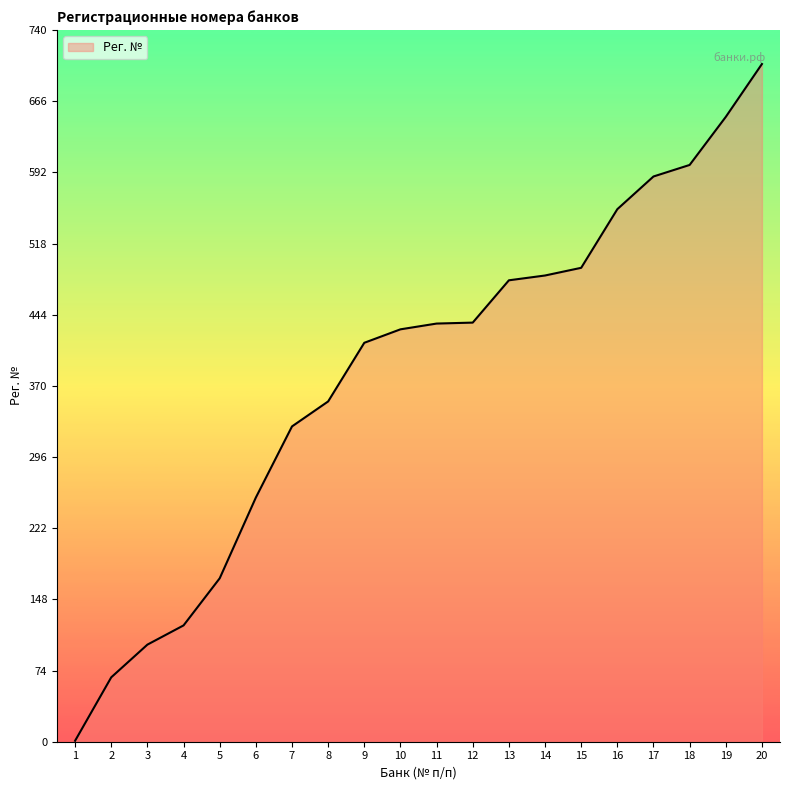

What is the maximum value shown in the chart?

705